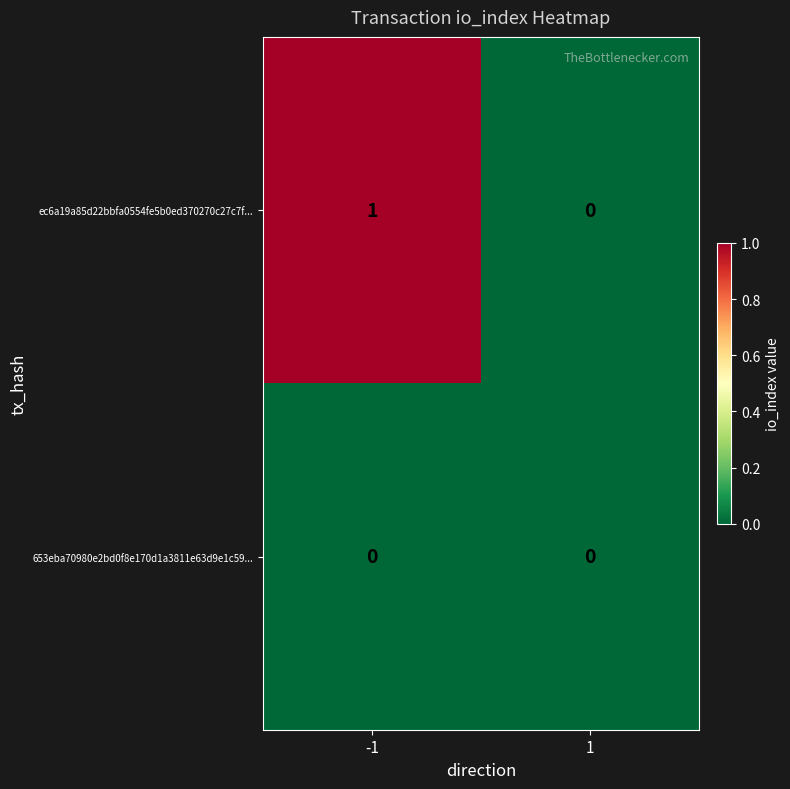

Is it true that ec6a19a85d22bbfa0554fe5b0ed370270c27c7f... equals 1 at -1?

True